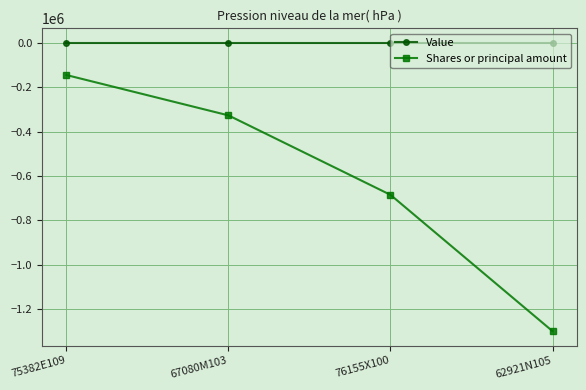

What is the total value across all series at 75382E109?

-145401